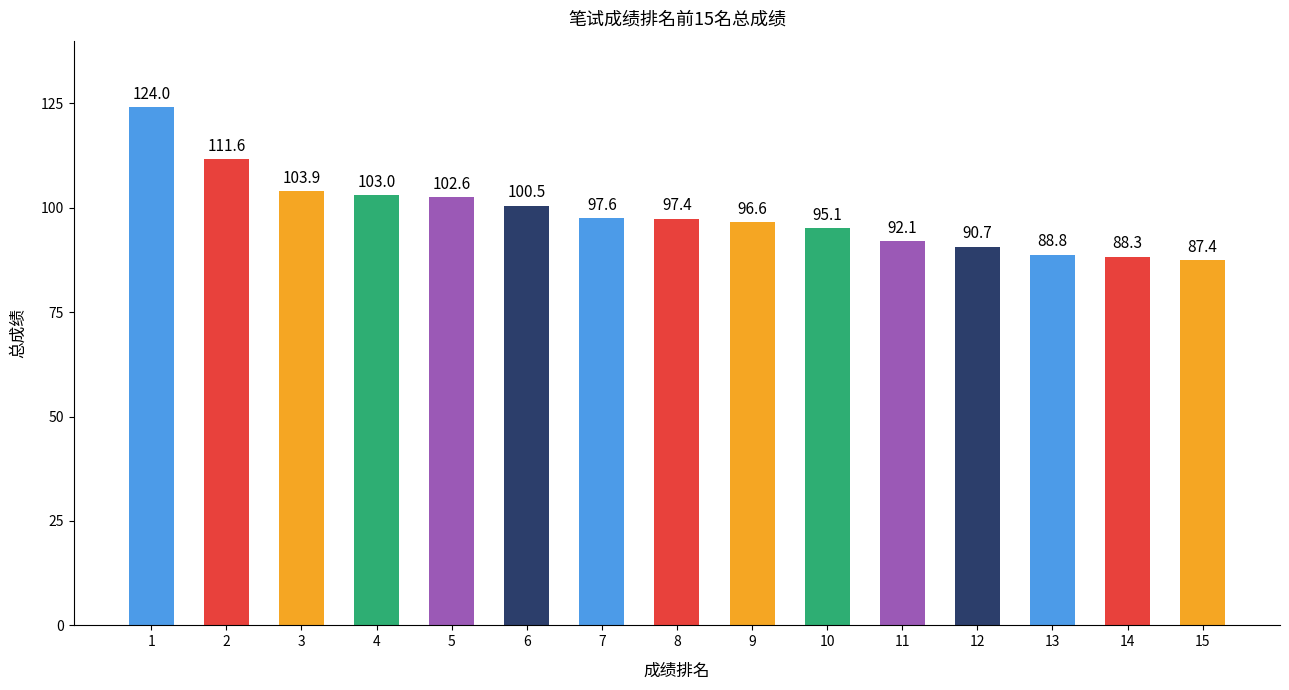

List the labels in order of value, smallest first.

15, 14, 13, 12, 11, 10, 9, 8, 7, 6, 5, 4, 3, 2, 1